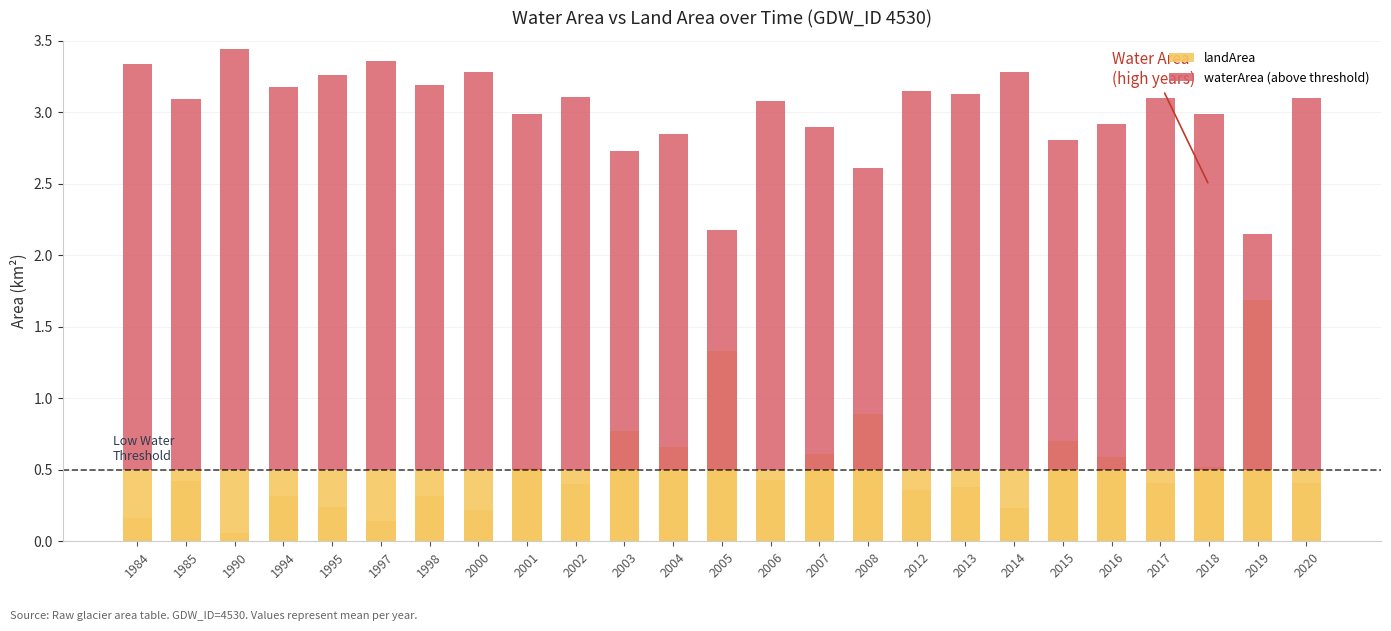

Which has a higher value, 2003 or 2012?

2003